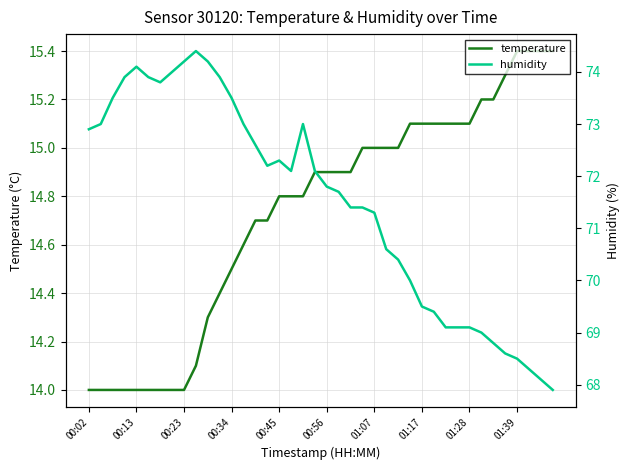

Which series has the largest range (max minus min)?

humidity